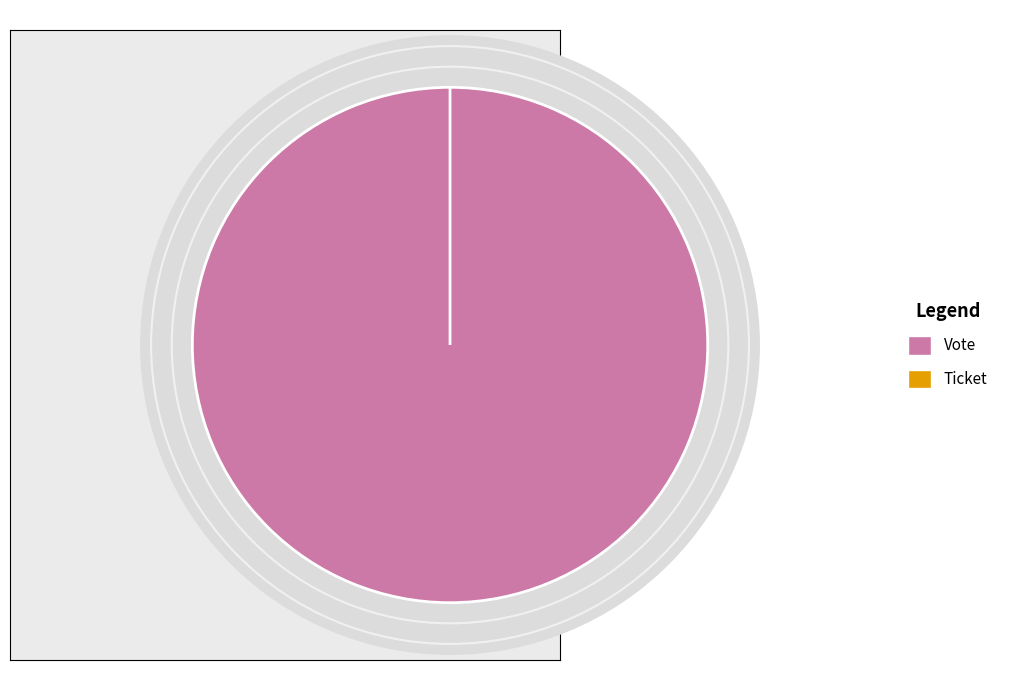

Is the sum of Ticket and Vote greater than half?

Yes